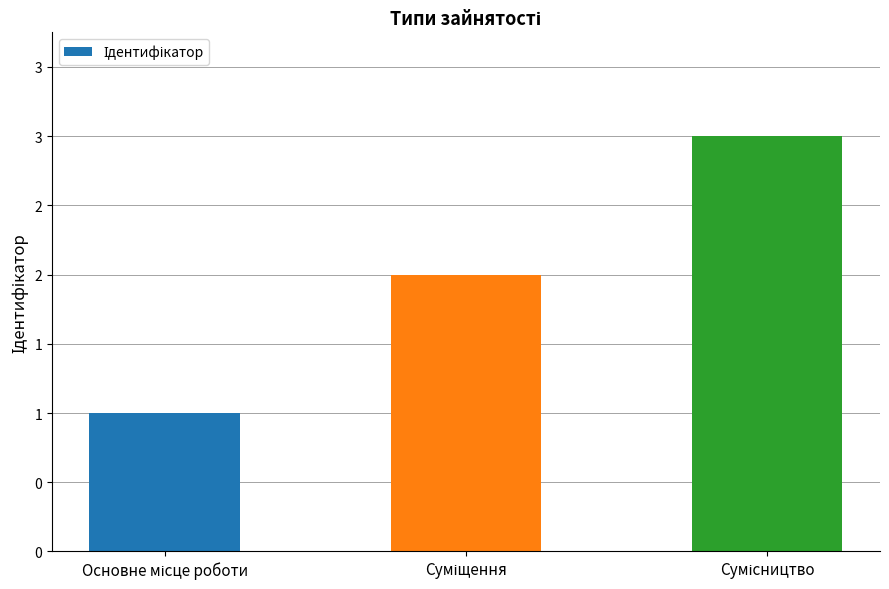

Are the bars horizontal?

No